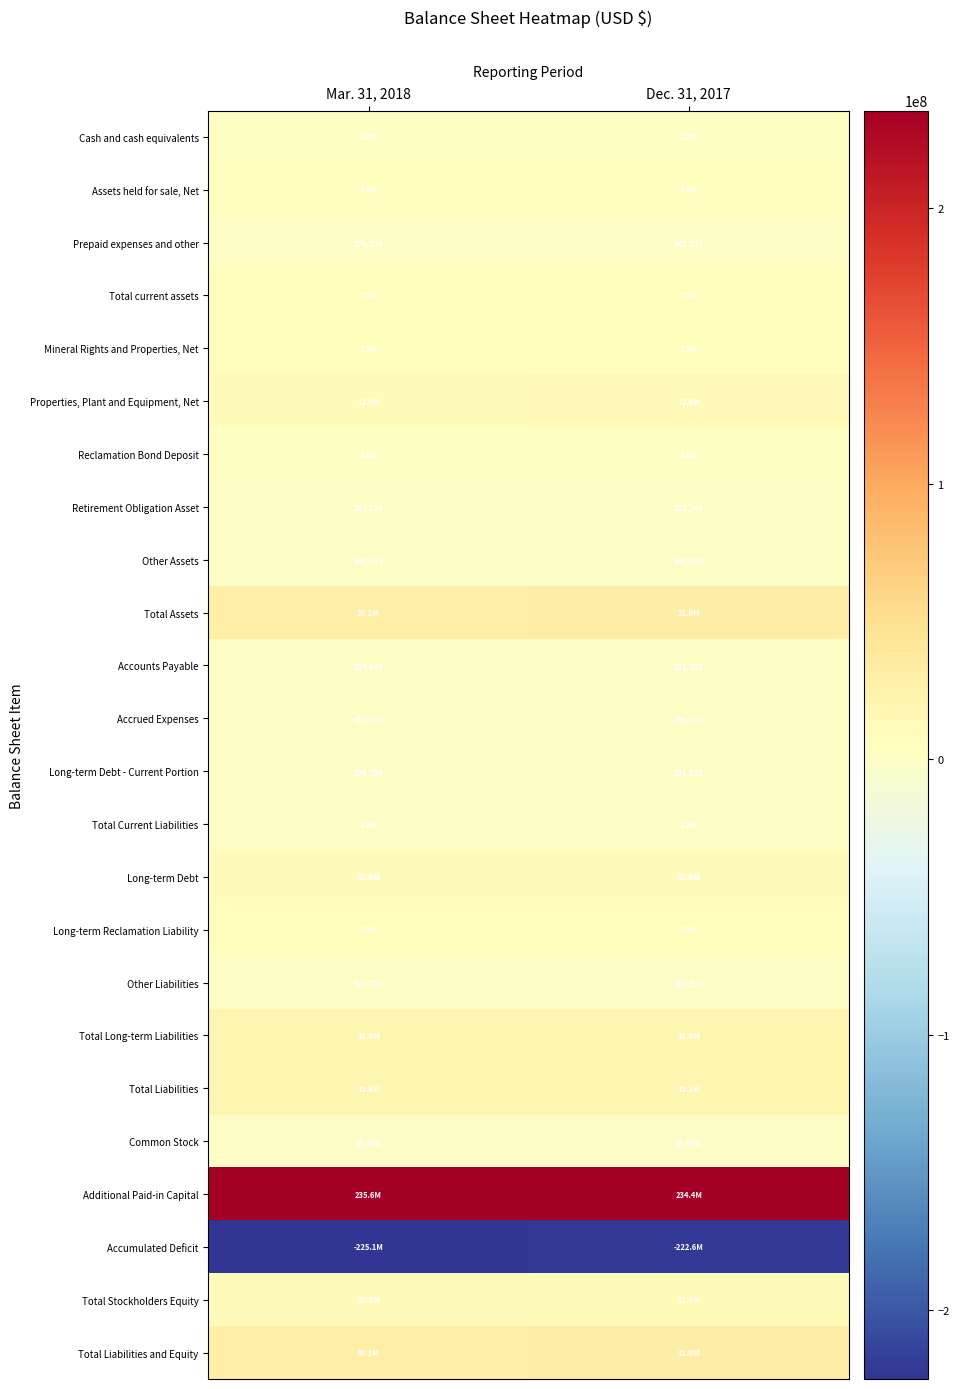

What is the difference between the maximum and minimum values in the Accrued Expenses series?

462037